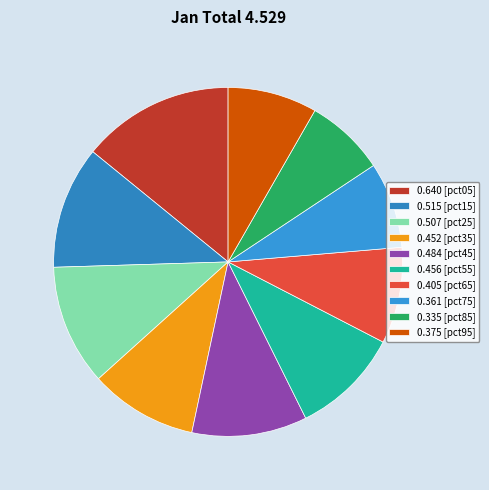

How many segments does this pie chart have?

10